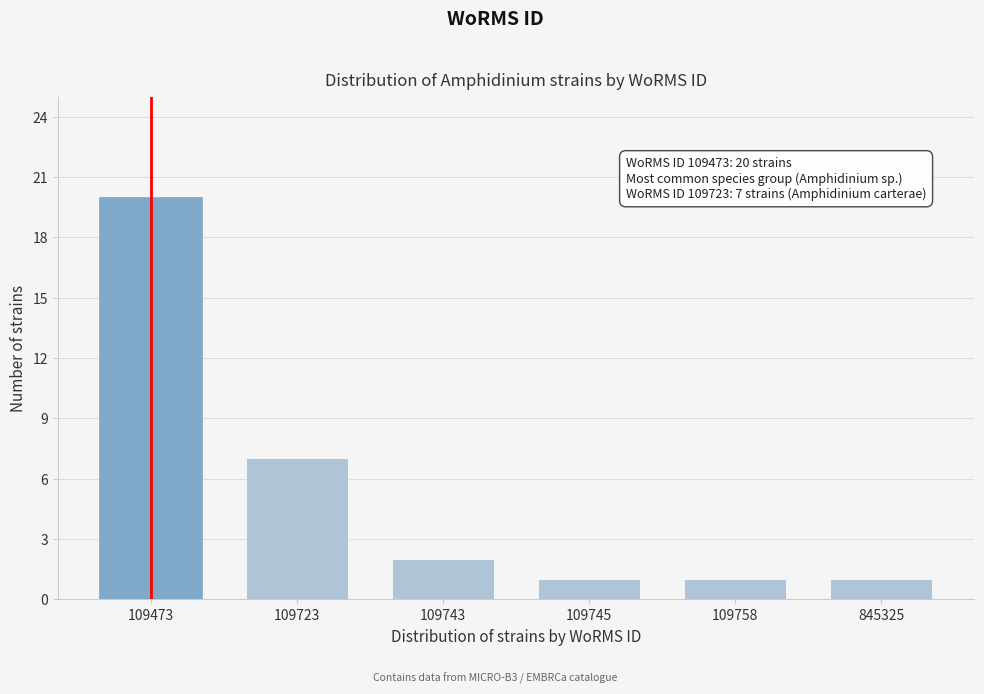

Reading left to right, list all the values displayed in this chart.

109473=20	109723=7	109743=2	109745=1	109758=1	845325=1